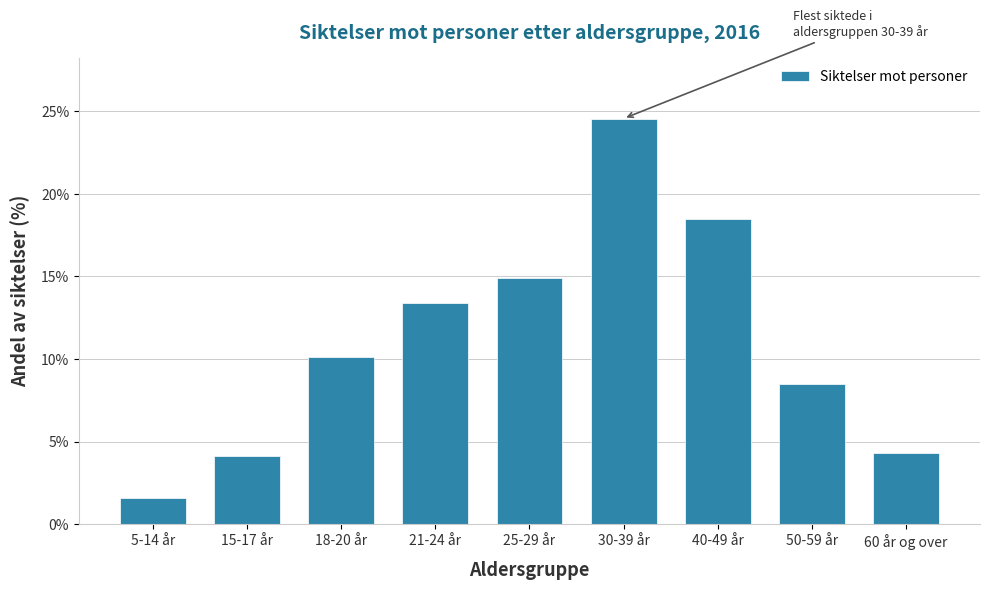

Reading right to left, what are all the values shown in this chart?

4.3	8.5	18.5	24.6	14.9	13.4	10.1	4.1	1.6